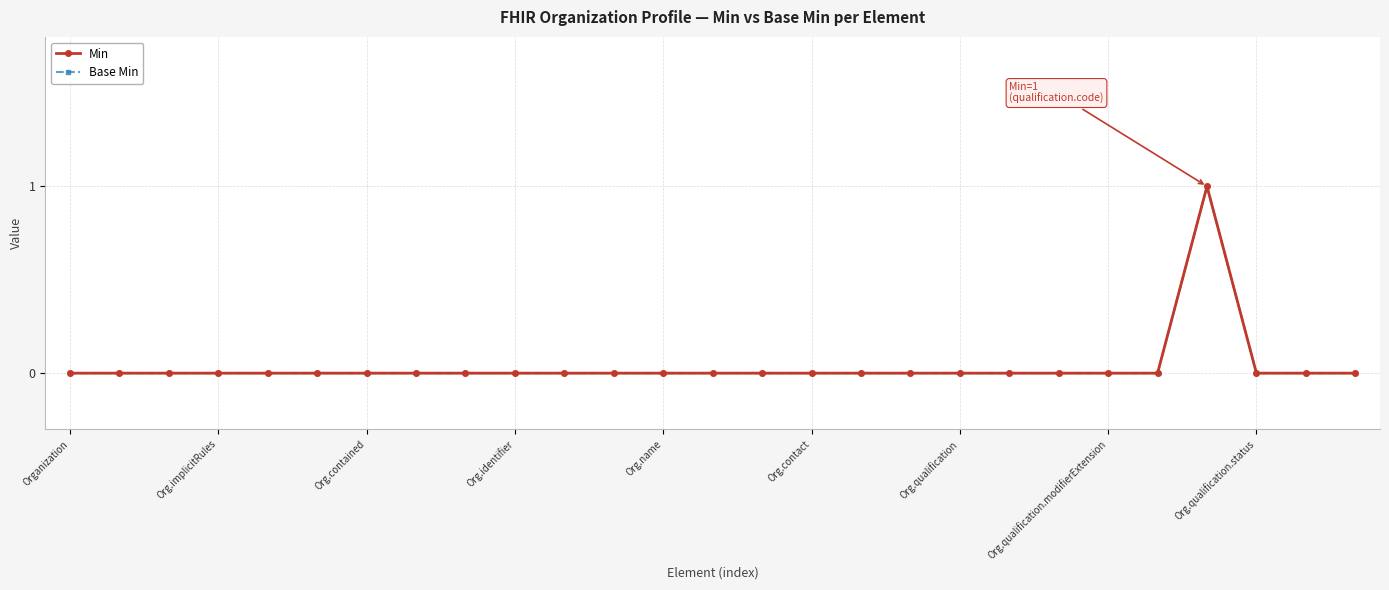

The value of Base Min at 23 is 0. True or false?

False